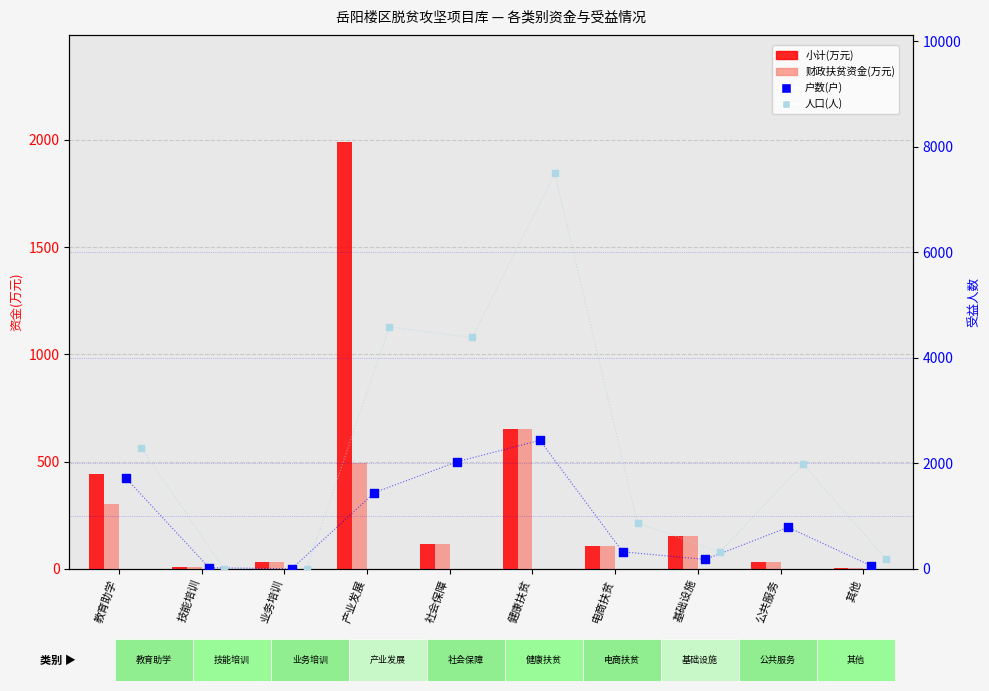

What is the total value across all series at 其他?

255.0